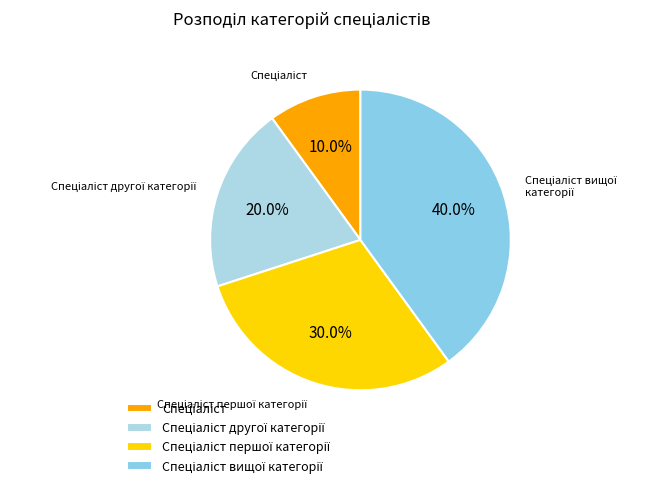

Is there a majority slice in this chart?

No